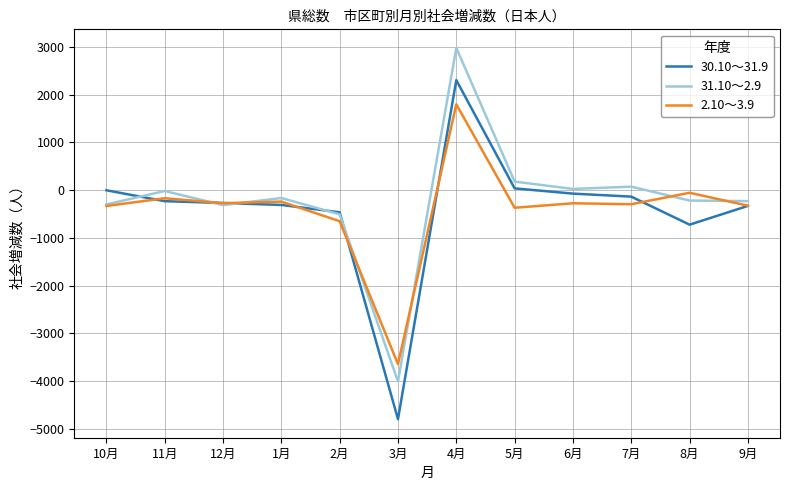

Count the number of data series in this chart.

3